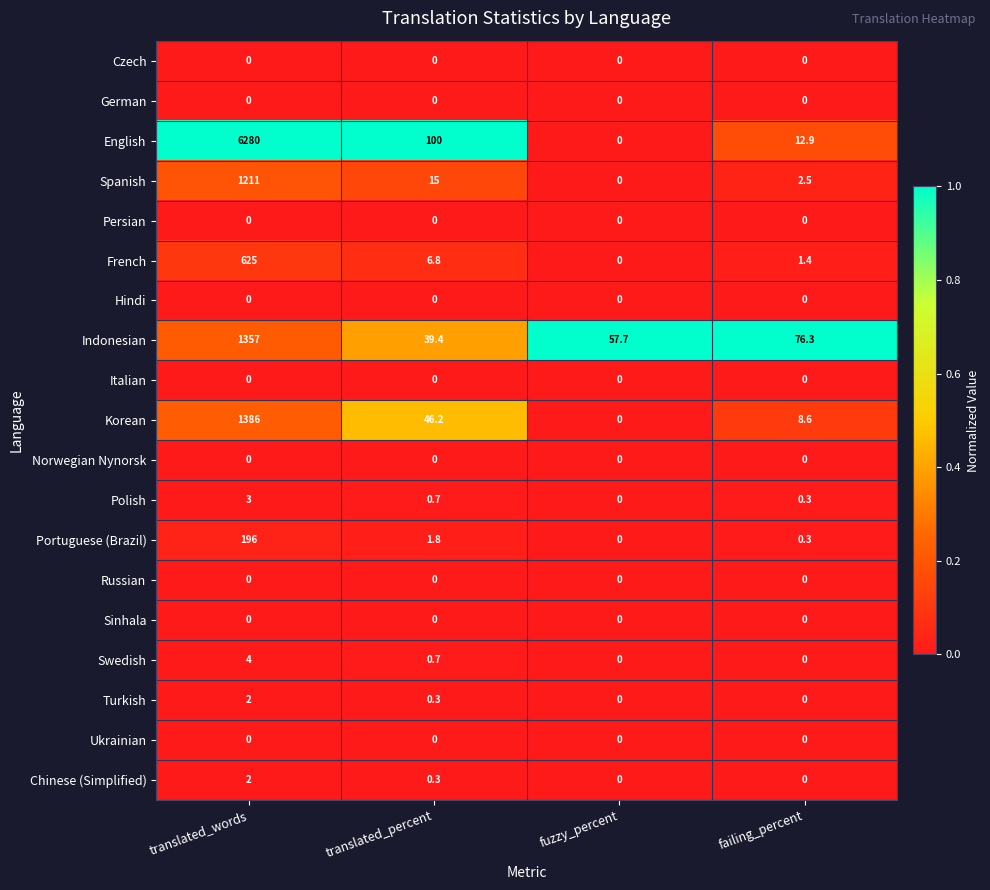

The Turkish series shows 1.1 at failing_percent. True or false?

False